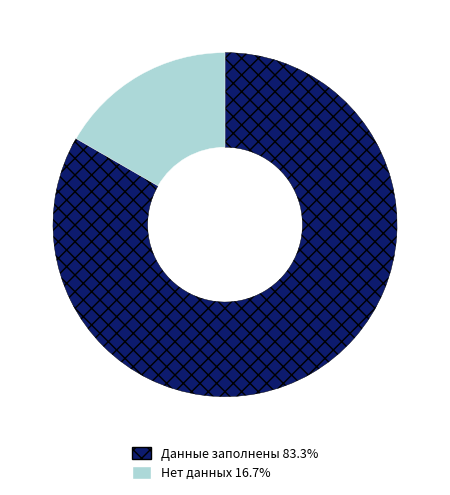

Approximately how many times larger is the value at Данные заполнены 83.3% compared to Нет данных 16.7%?

5.0